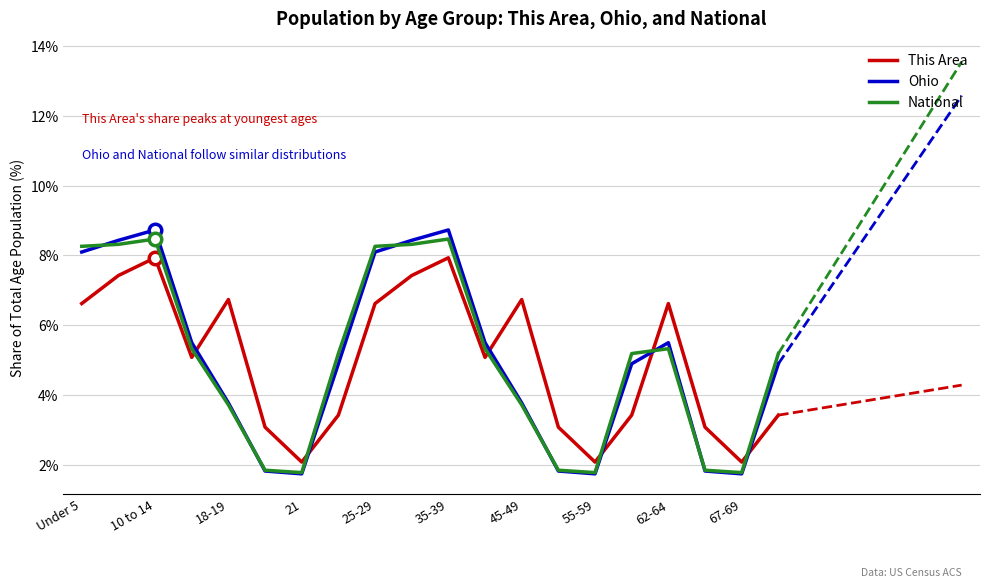

What position from the left is 15?

16